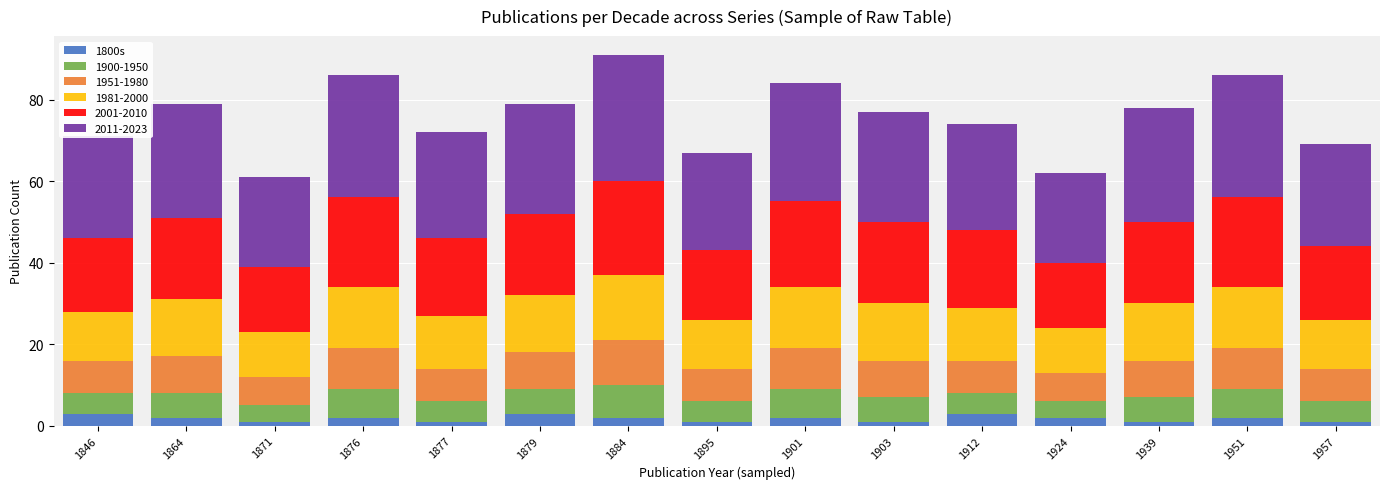

How many bars are there in total?

15